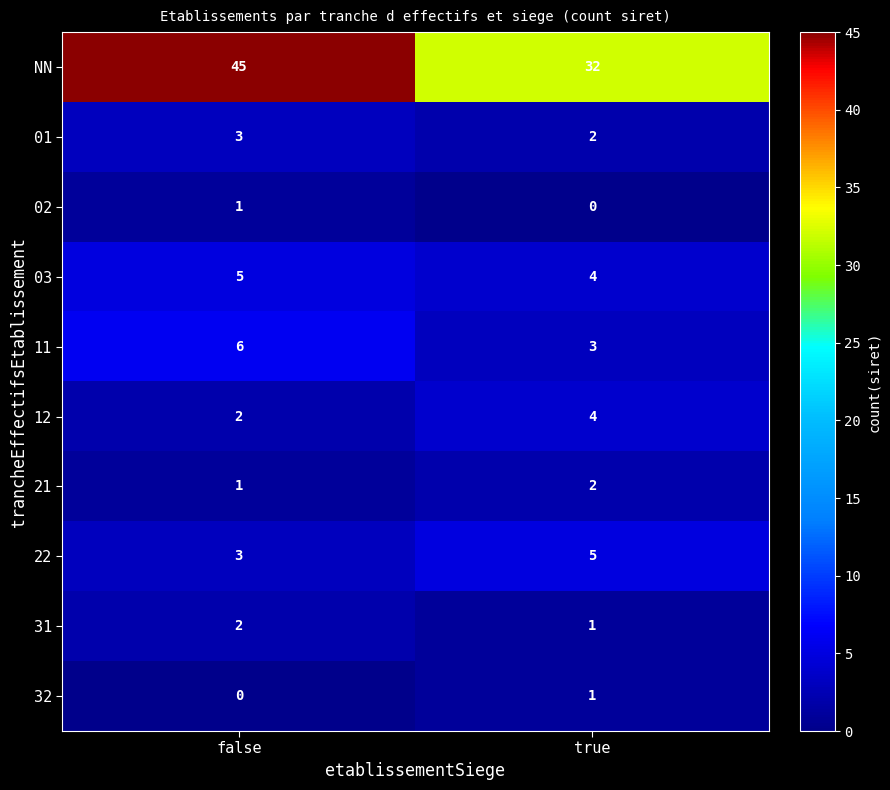

Reading left to right, transcribe all the data shown in this chart.

NN: false=45	true=32
01: false=3	true=2
02: false=1	true=0
03: false=5	true=4
11: false=6	true=3
12: false=2	true=4
21: false=1	true=2
22: false=3	true=5
31: false=2	true=1
32: false=0	true=1